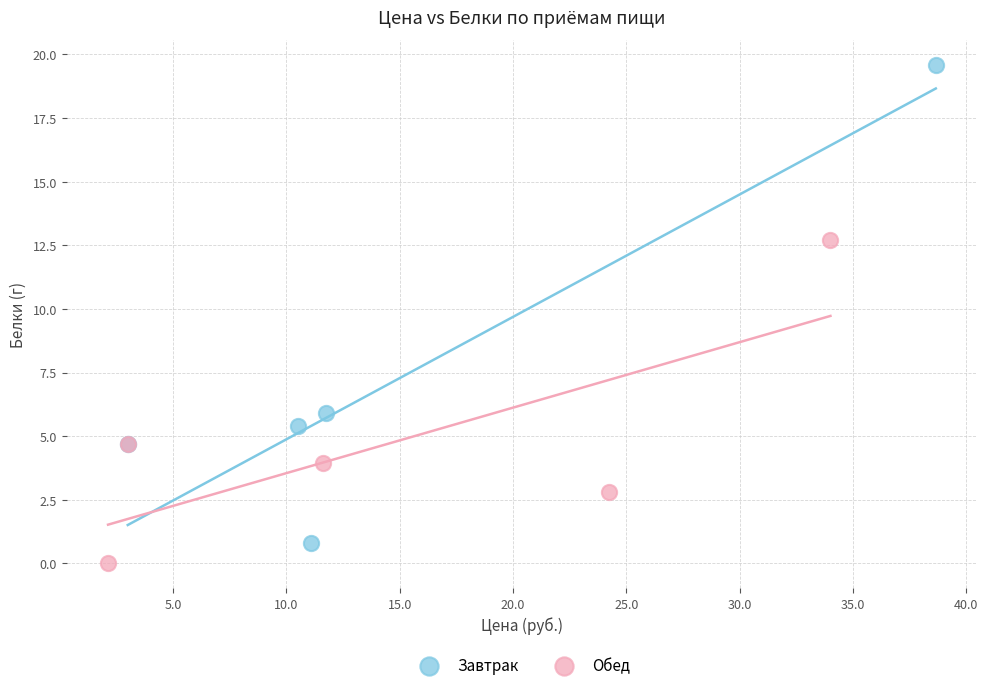

Which series has the largest Y range (max minus min)?

Завтрак